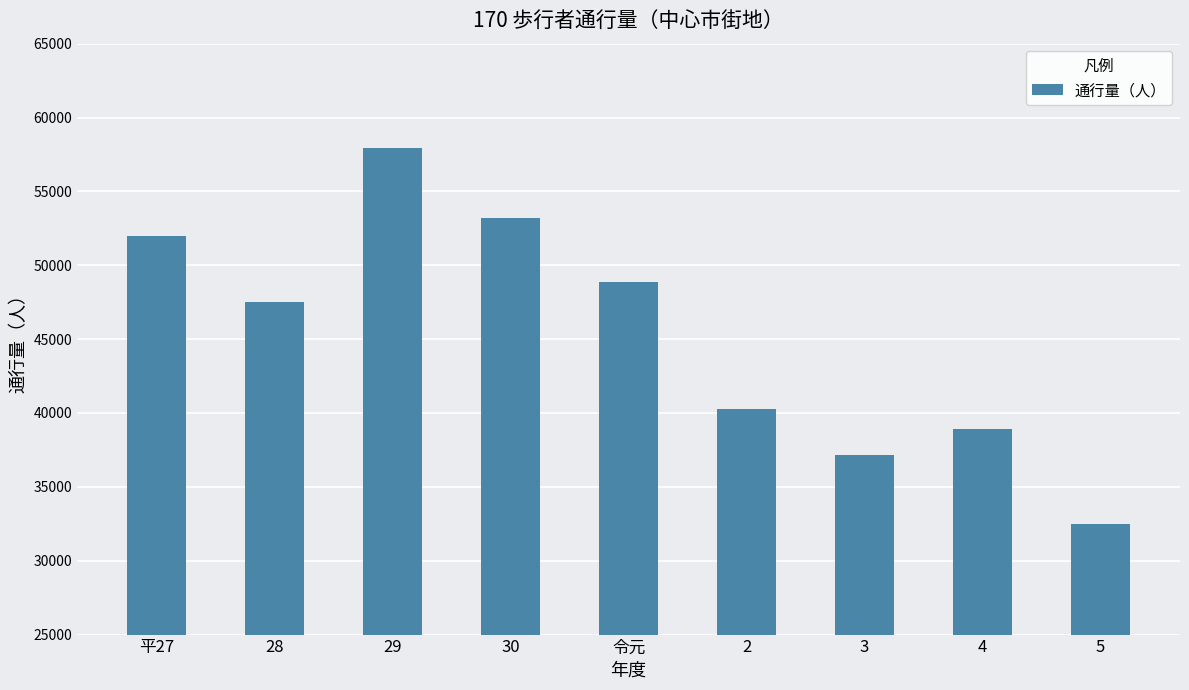

What is the maximum value shown in the chart?

57939